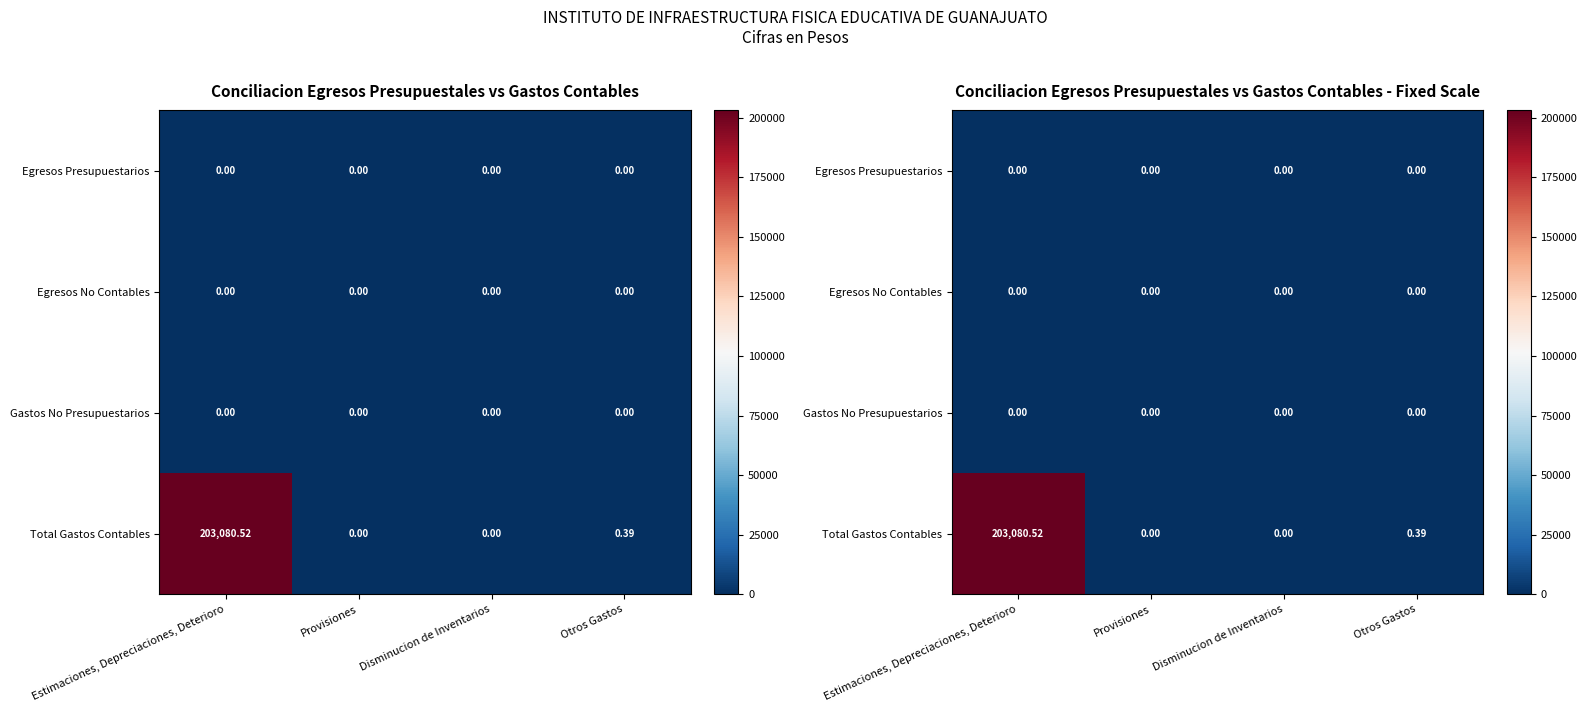

The value of Total Gastos Contables at Disminucion de Inventarios is 0.0. True or false?

True